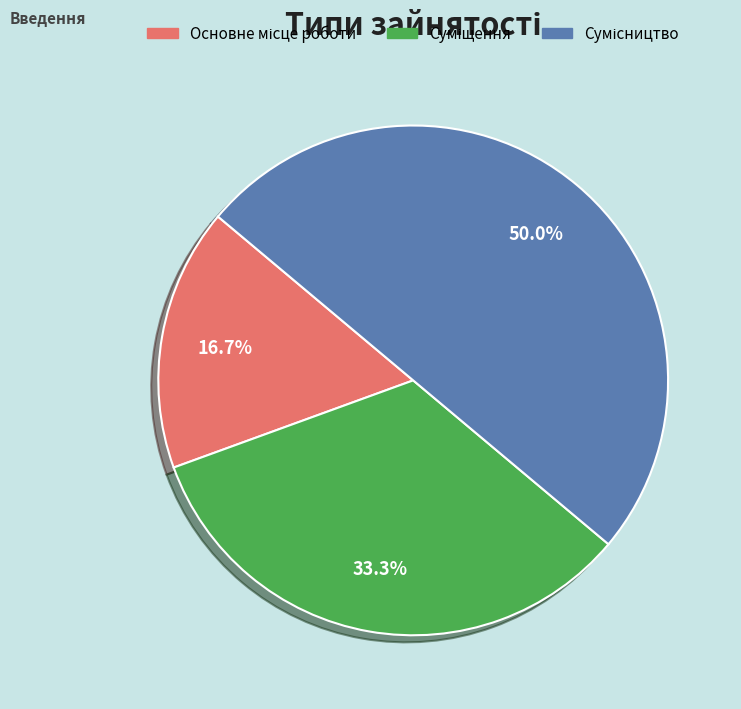

To the nearest percent, what is the average slice percentage?

33%